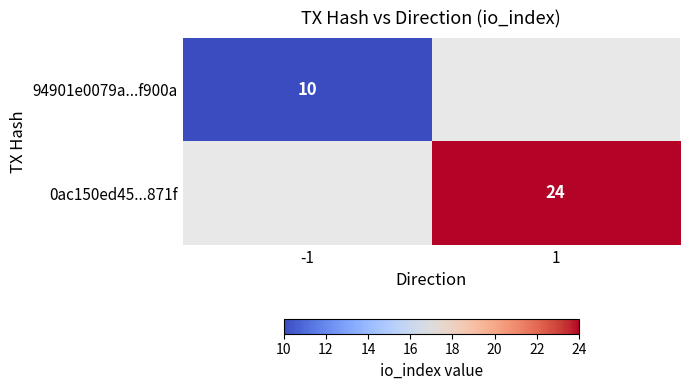

Which has a higher value, -1 or 1?

1